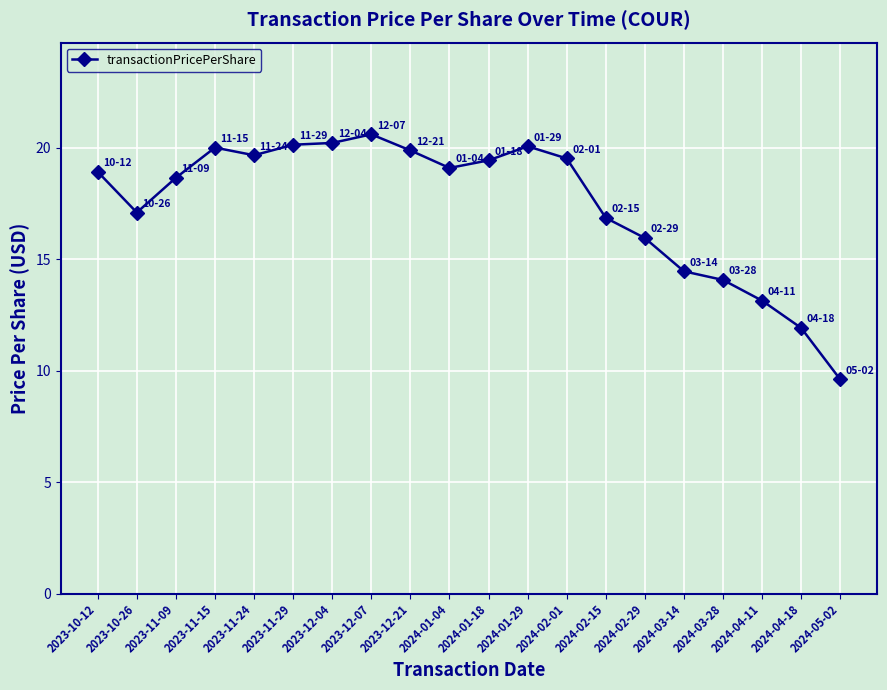

What is the minimum value shown in the chart?

9.6